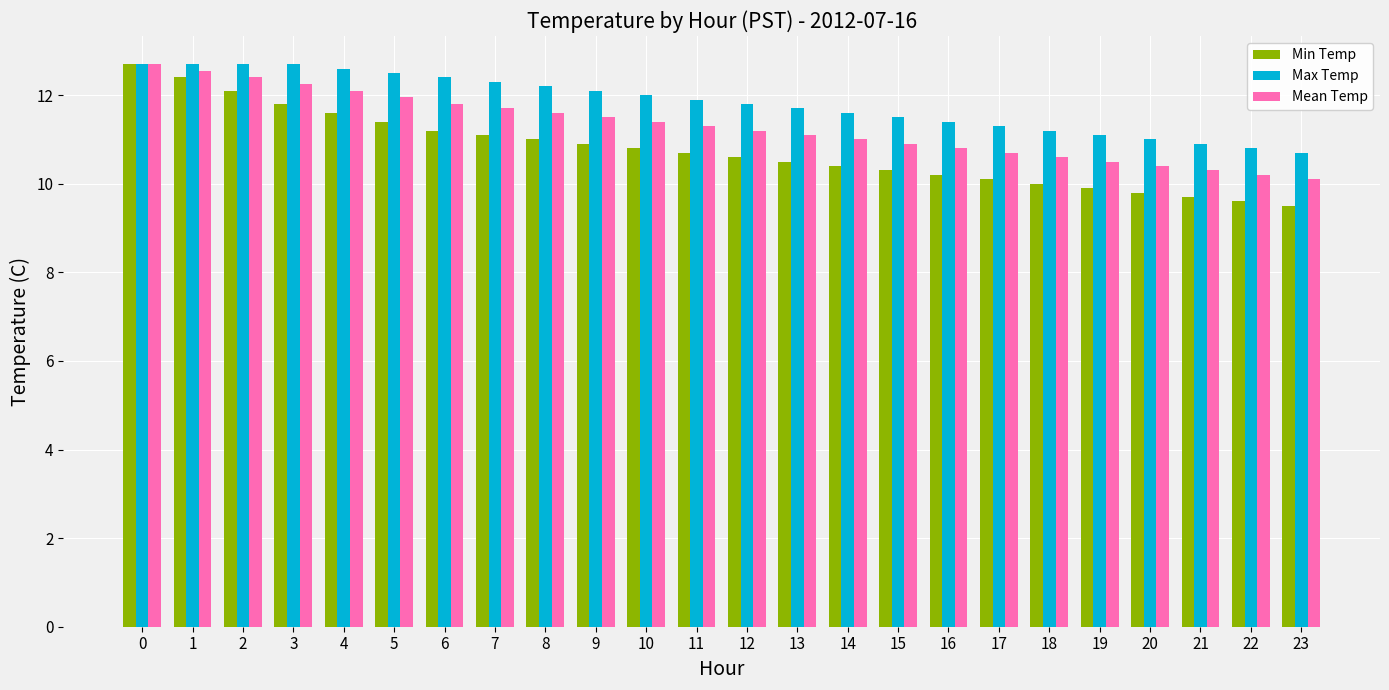

What is the lowest value of the Mean Temp series?

10.1